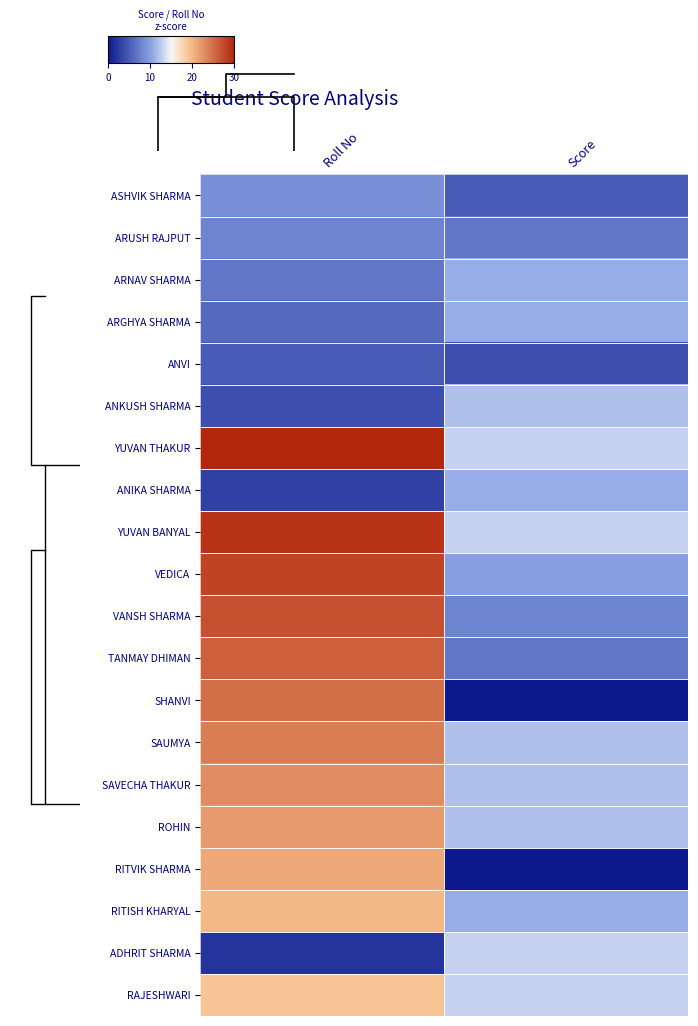

List the series in order of their peak value, highest first.

YUVAN THAKUR, YUVAN BANYAL, VEDICA, VANSH SHARMA, TANMAY DHIMAN, SHANVI, SAUMYA, SAVECHA THAKUR, ROHIN, RITVIK SHARMA, RITISH KHARYAL, RAJESHWARI, ADHRIT SHARMA, ANKUSH SHARMA, ARNAV SHARMA, ARGHYA SHARMA, ANIKA SHARMA, ASHVIK SHARMA, ARUSH RAJPUT, ANVI